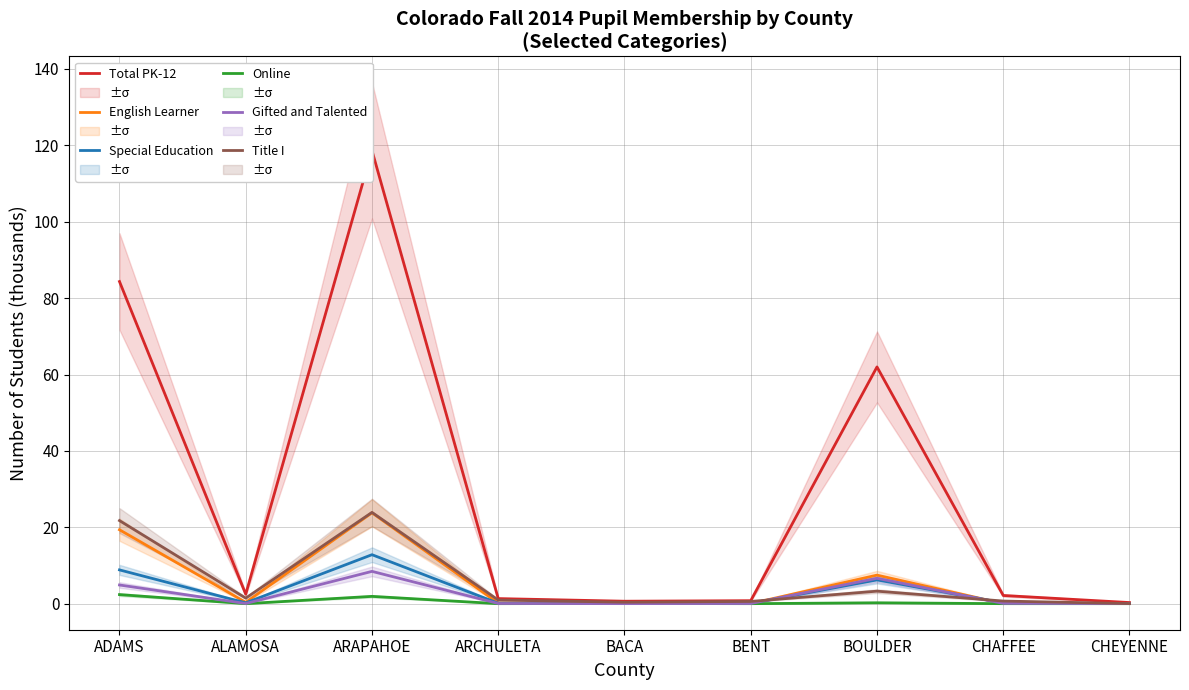

Is this an area chart (filled region under the line)?

No